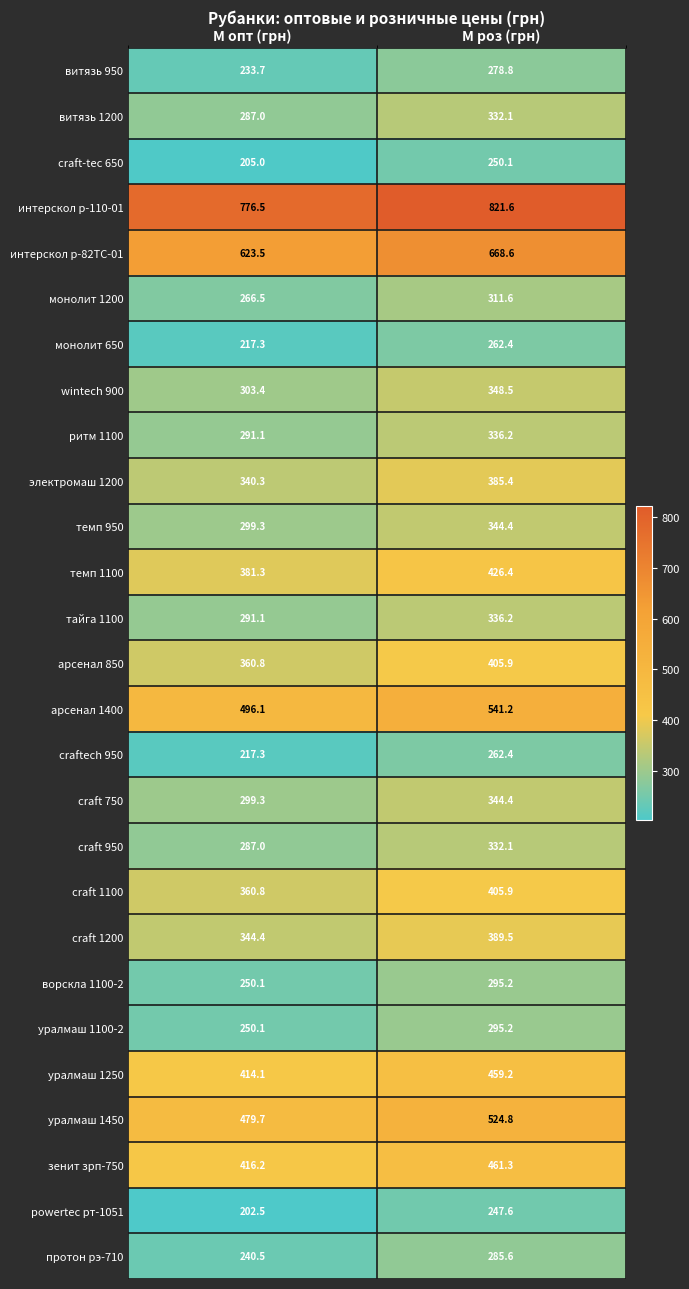

The craft 1100 series shows 82.9 at М опт (грн). True or false?

False